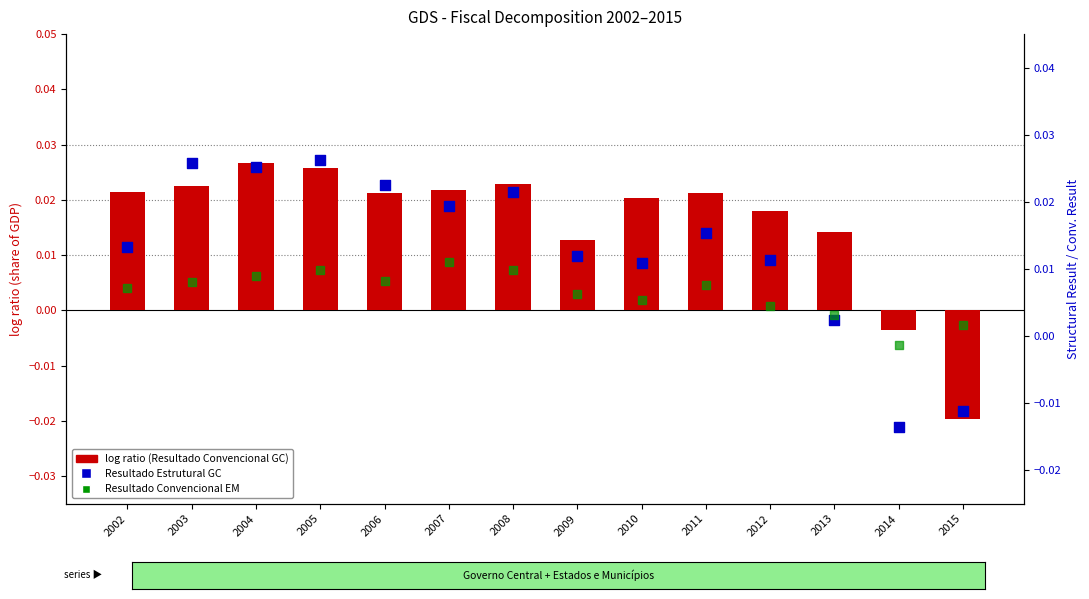

At how many categories does at least one series exceed 0?

13